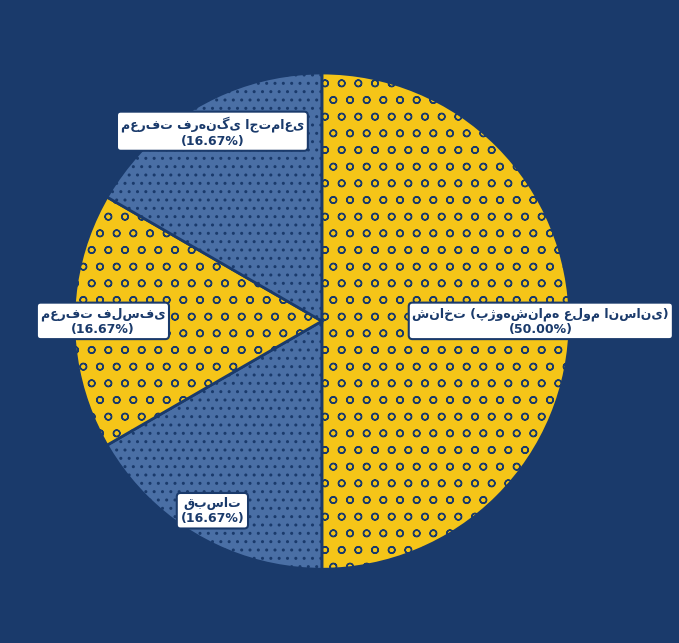

Rank the categories by value from lowest to highest.

قبسات, معرفت فلسفی, معرفت فرهنگی اجتماعی, شناخت (پژوهشنامه علوم انسانی)